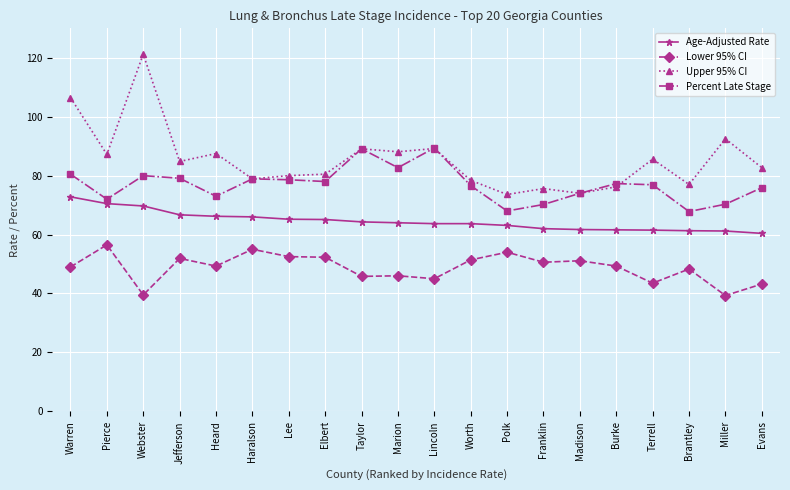

What is the total value across all series at Evans?

262.2